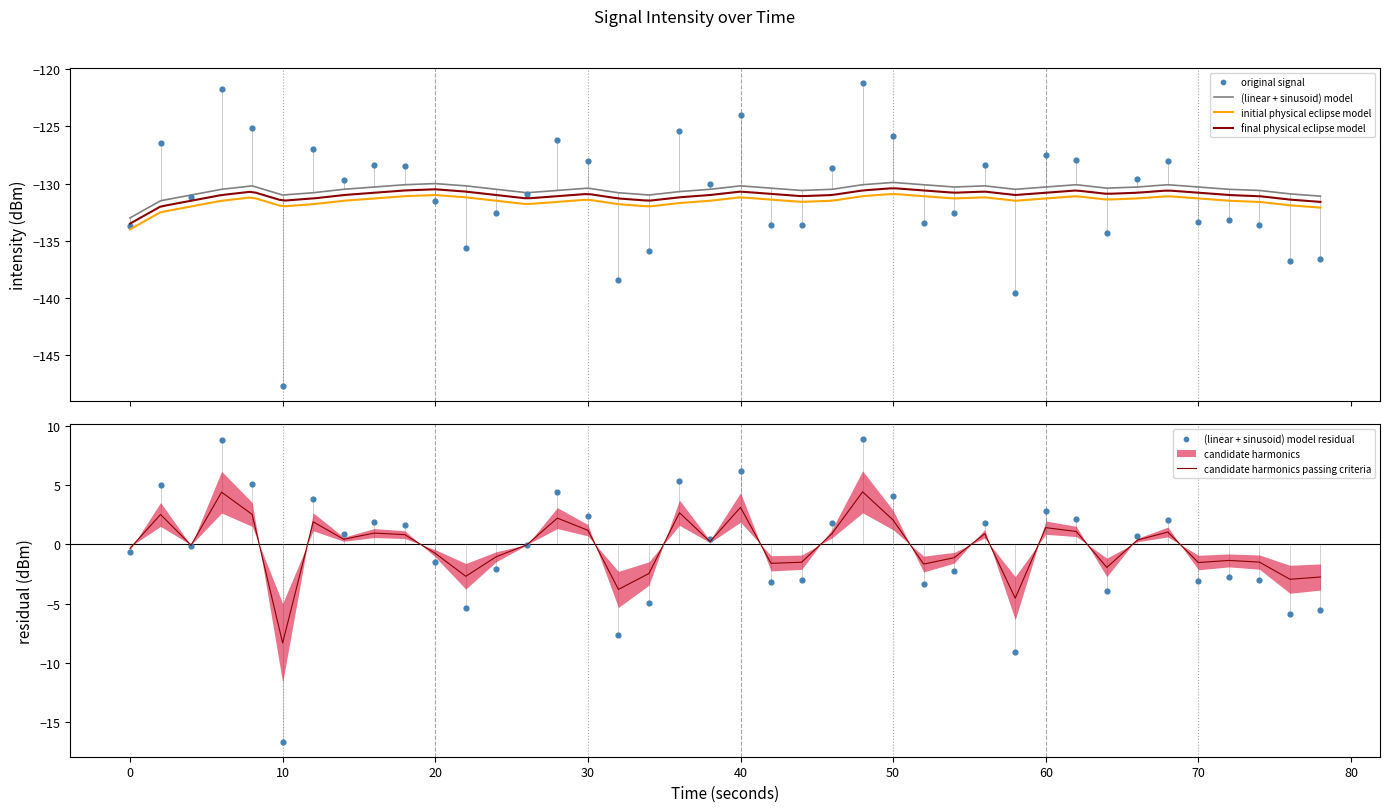

The value of candidate harmonics passing criteria at 70 is -1.5. True or false?

True